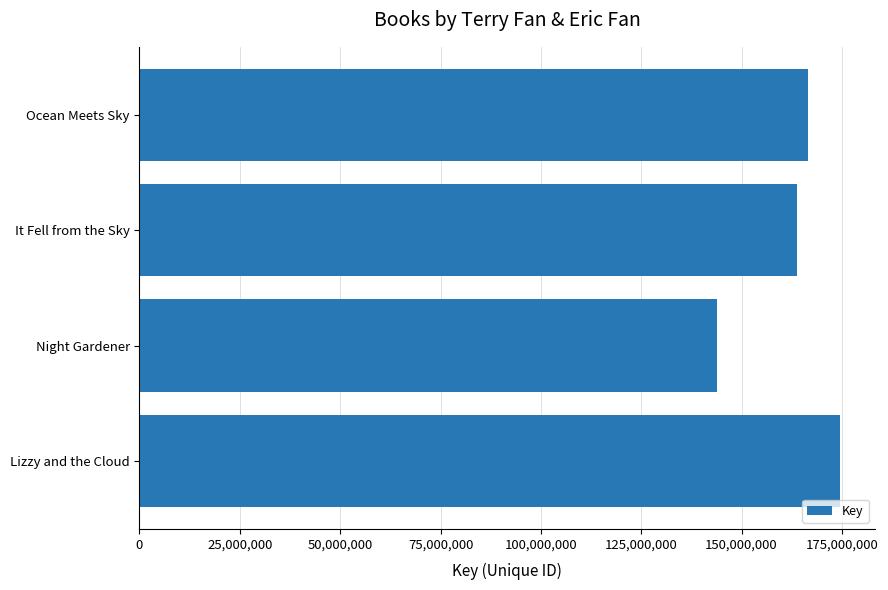

True or false: the data shows 57454121 at Night Gardener.

False